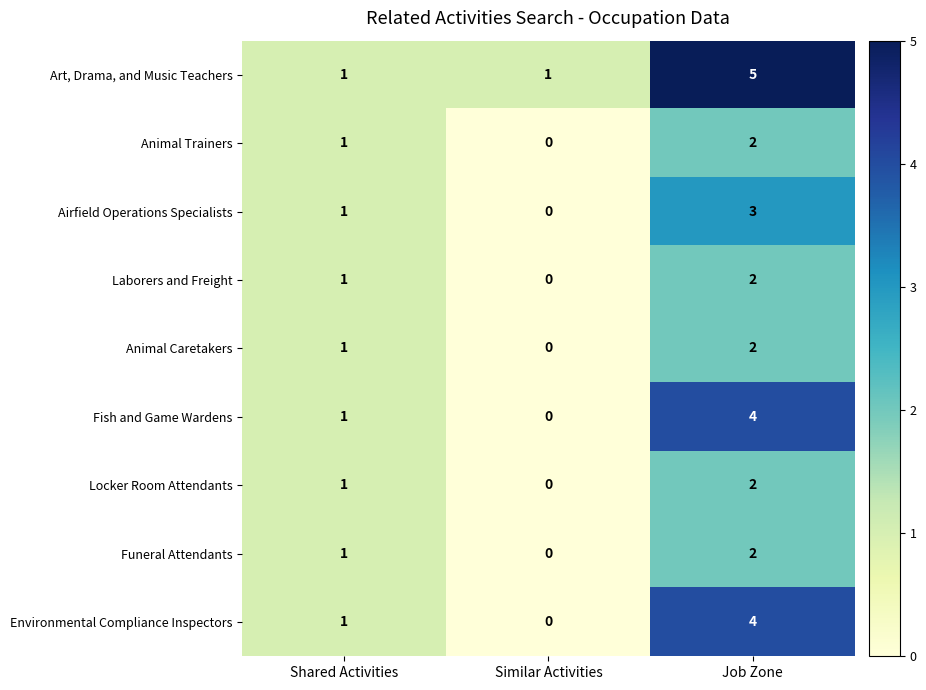

Reading left to right, extract all data points from this chart.

Art, Drama, and Music Teachers: 1	1	5
Animal Trainers: 1	0	2
Airfield Operations Specialists: 1	0	3
Laborers and Freight: 1	0	2
Animal Caretakers: 1	0	2
Fish and Game Wardens: 1	0	4
Locker Room Attendants: 1	0	2
Funeral Attendants: 1	0	2
Environmental Compliance Inspectors: 1	0	4